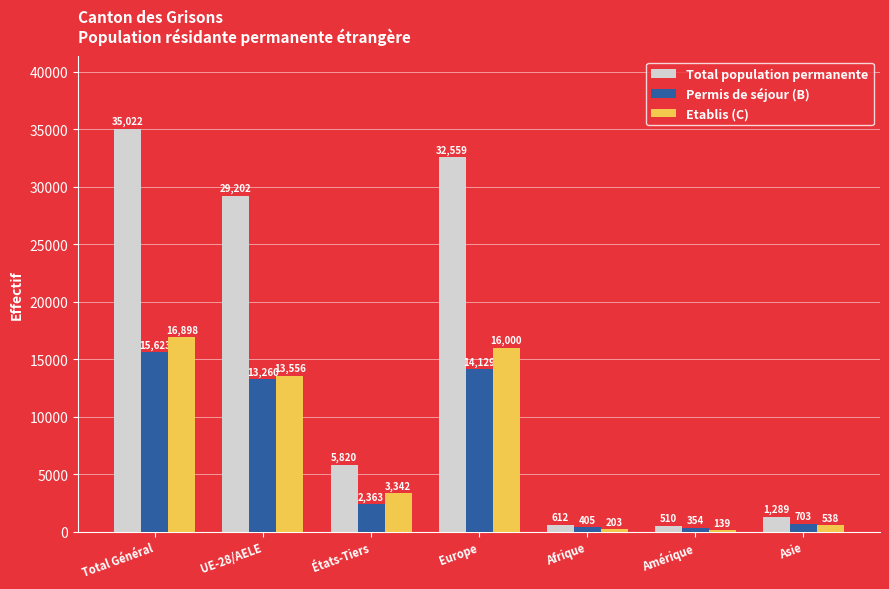

How many bars are there in total?

21